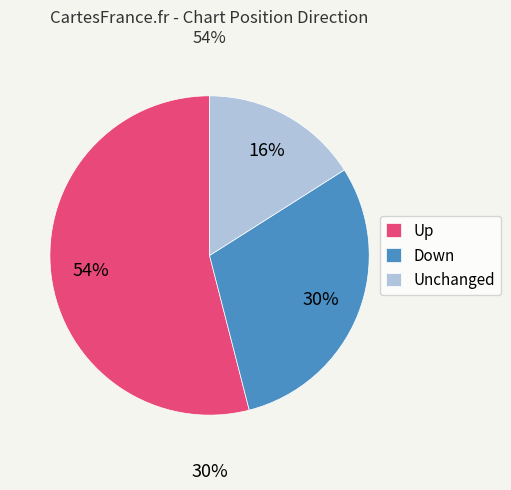

What is the change in value from up to down?

-24